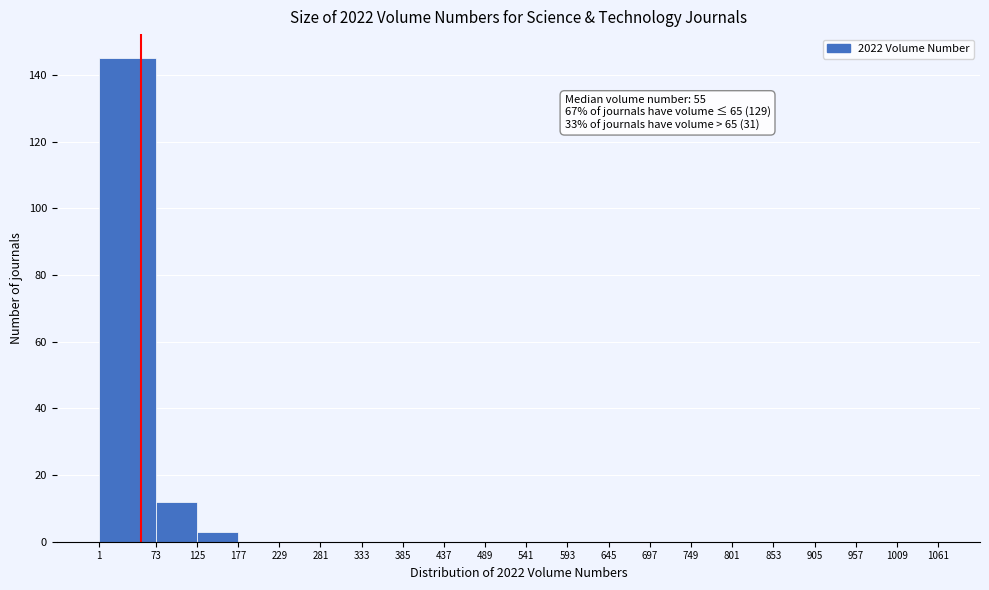

Over which range of the x-axis is the bar tallest?

1 to 73